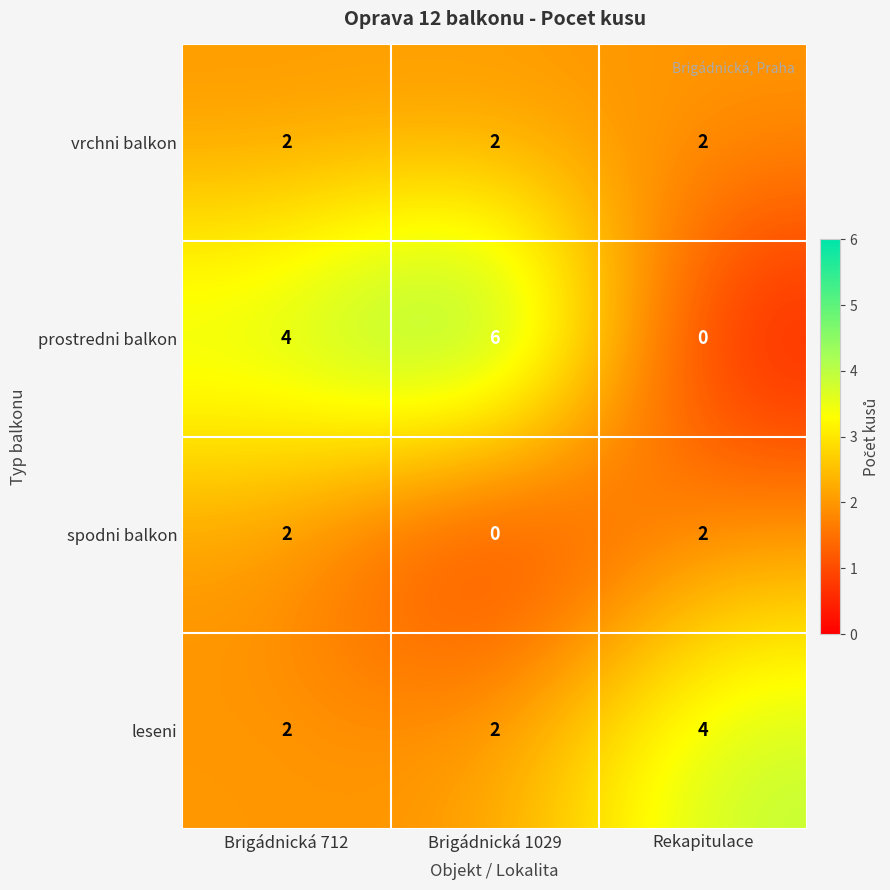

Which series has the largest total across all categories?

prostredni balkon